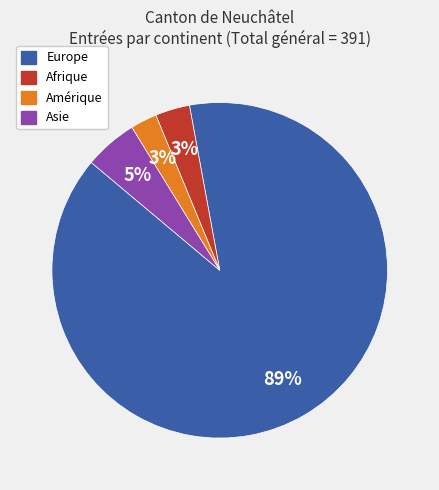

To the nearest percent, what is the difference between the largest and smallest slice percentages?

86%